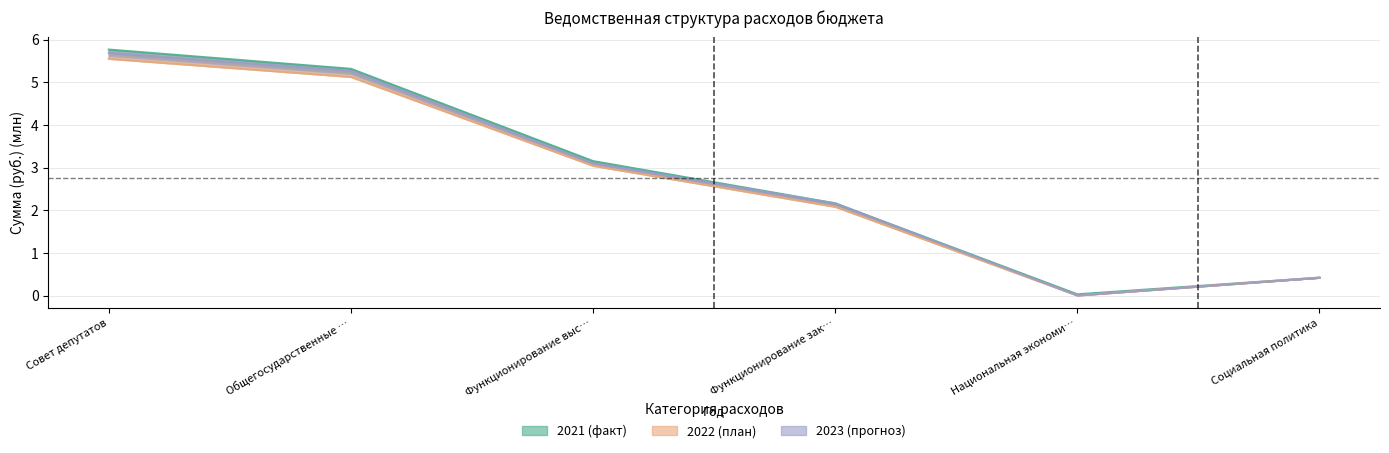

Reading right to left, what are all the values shown in this chart?

2021: 0.4	0.0	2.2	3.2	5.3	5.8
2022: 0.4	0.0	2.1	3.0	5.1	5.6
2023: 0.4	0.0	2.2	3.1	5.3	5.7